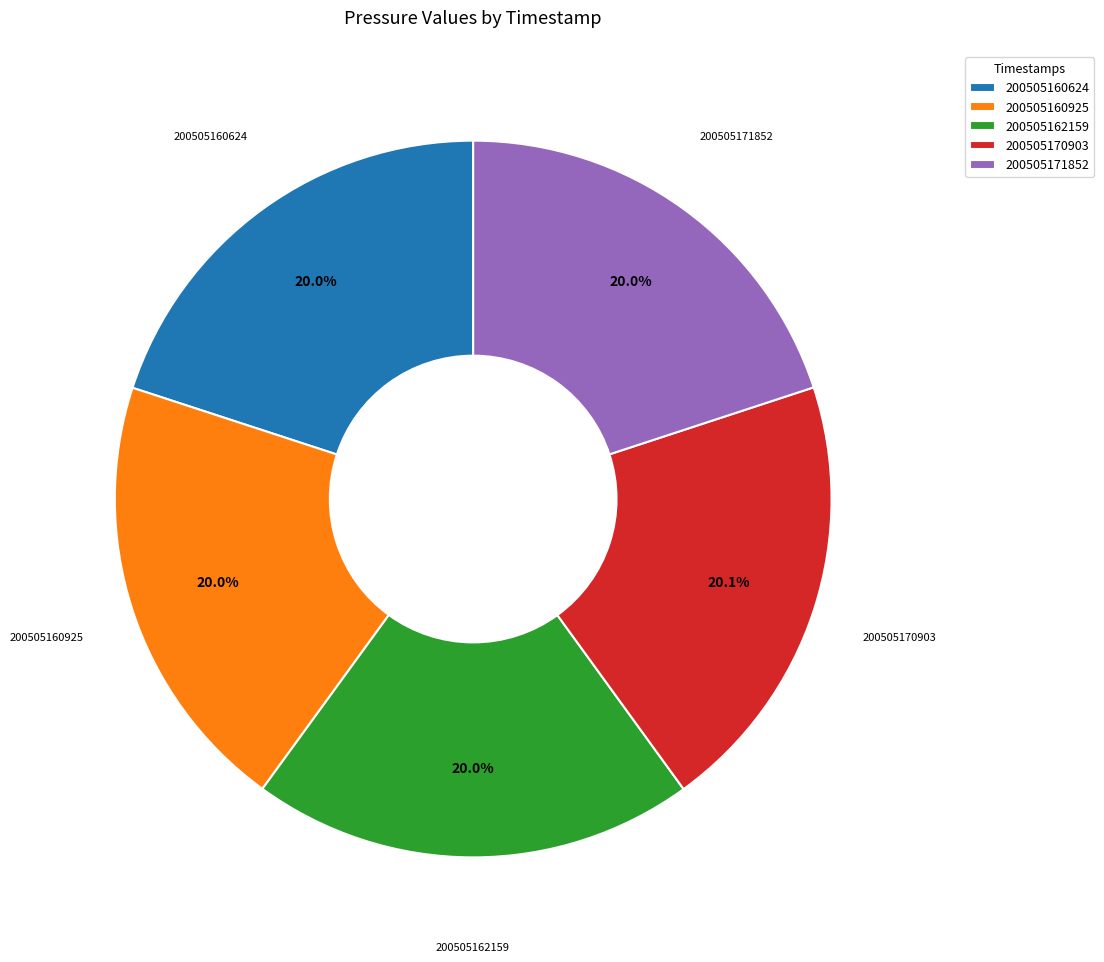

Combined, do 200505171852 and 200505160925 account for over 50%?

No